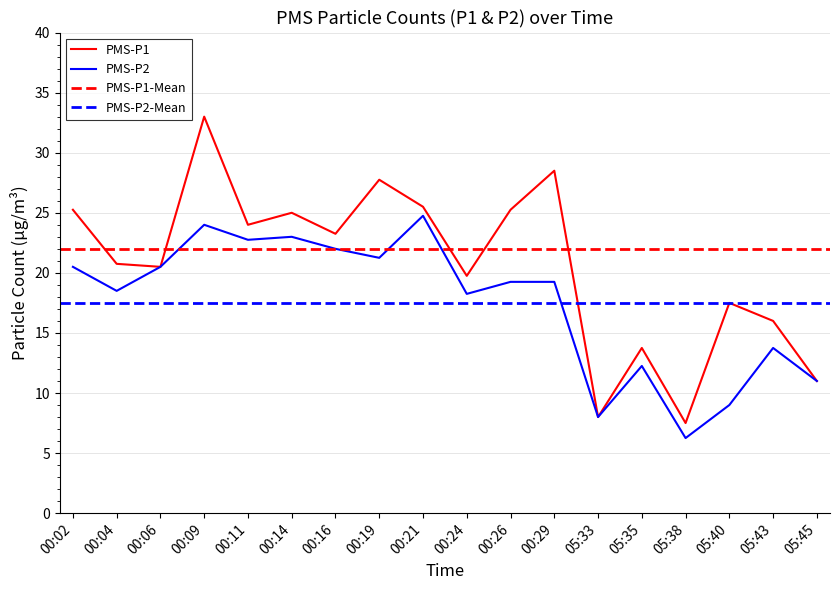

Is it true that PMS_P1 equals 20.5 at 00:06?

True